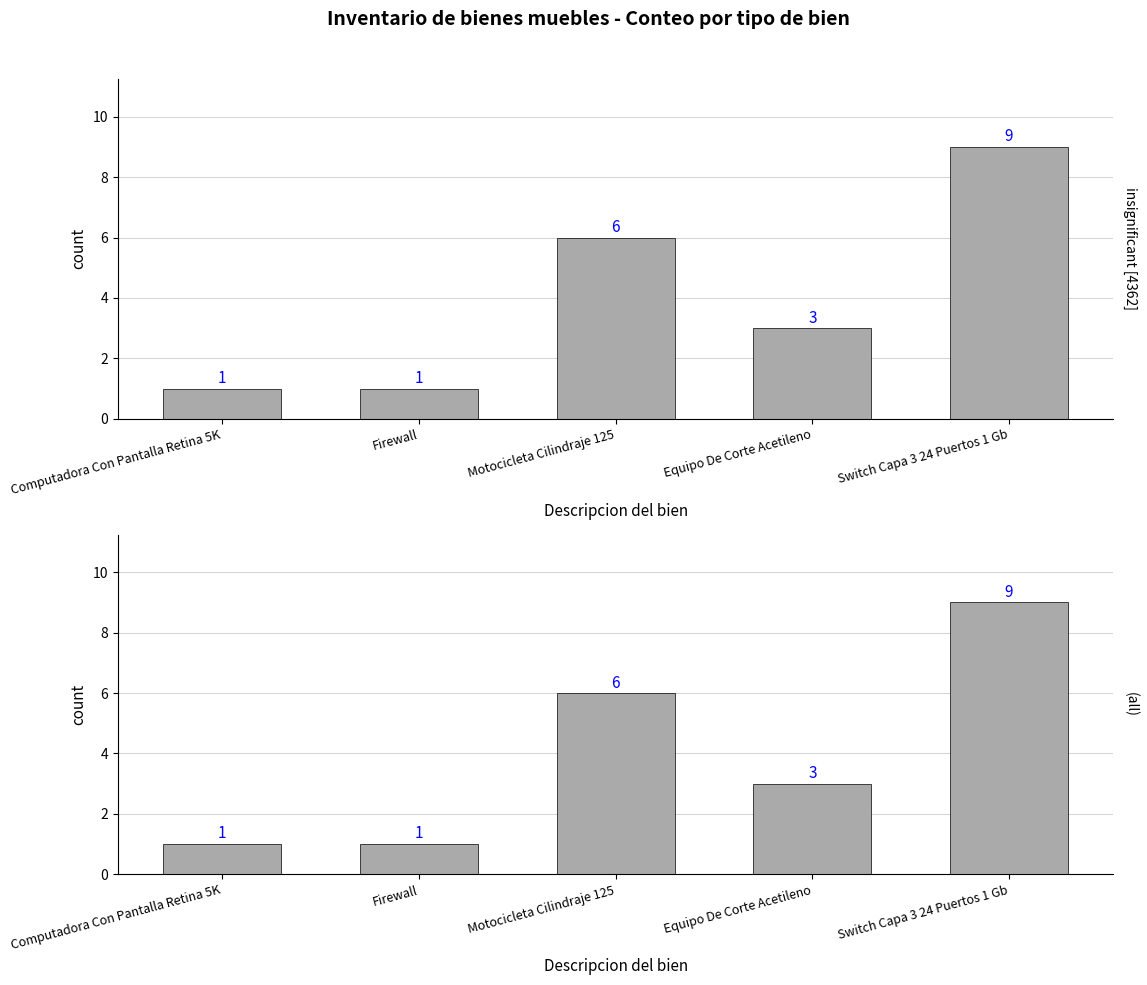

Is it true that the value at Motocicleta Cilindraje 125 is 6?

True